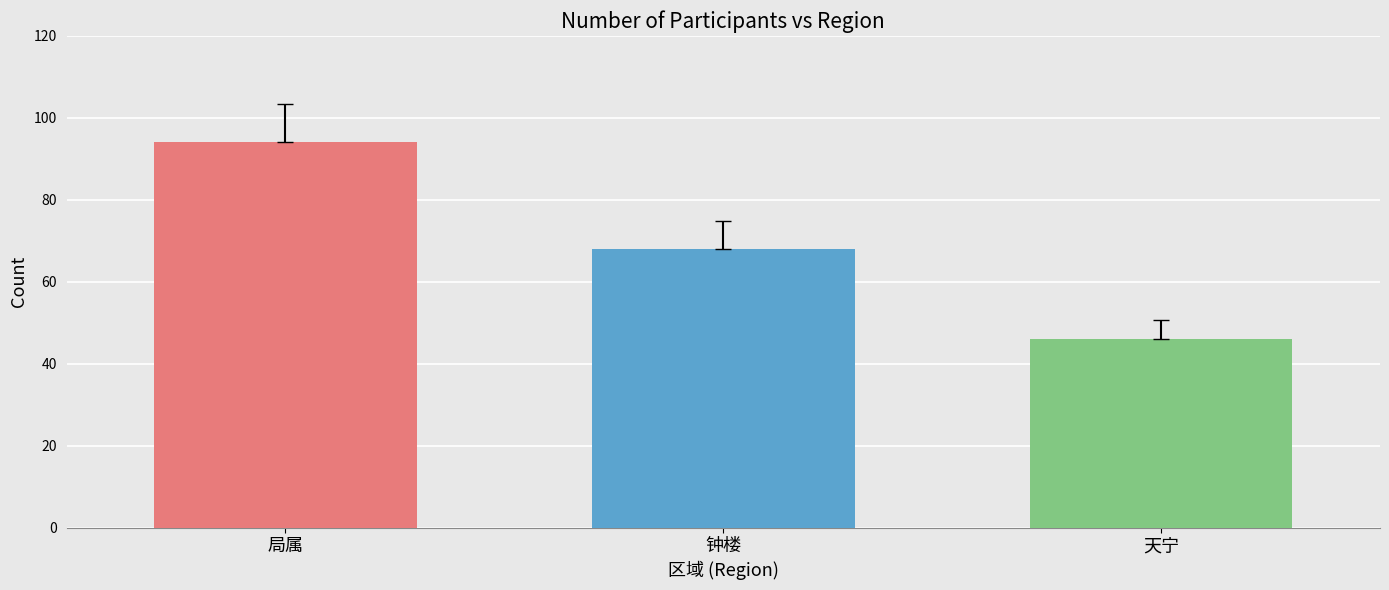

What is the label of the 3rd bar from the left?

天宁